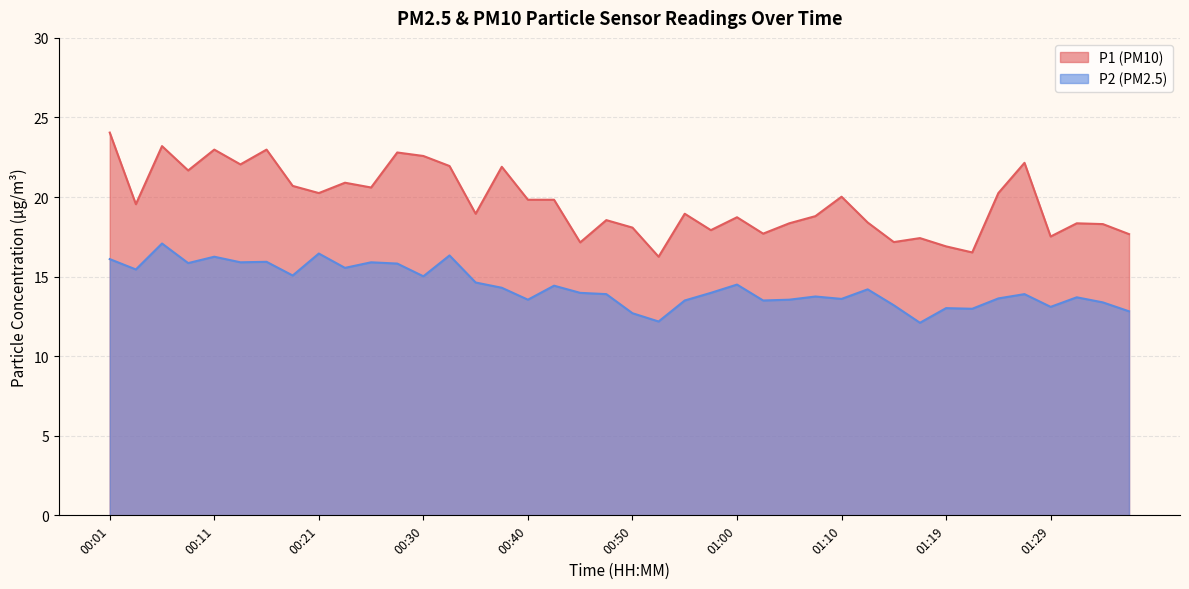

Is the value of P2 at 00:06 greater than the value of P1 at 01:31?

No